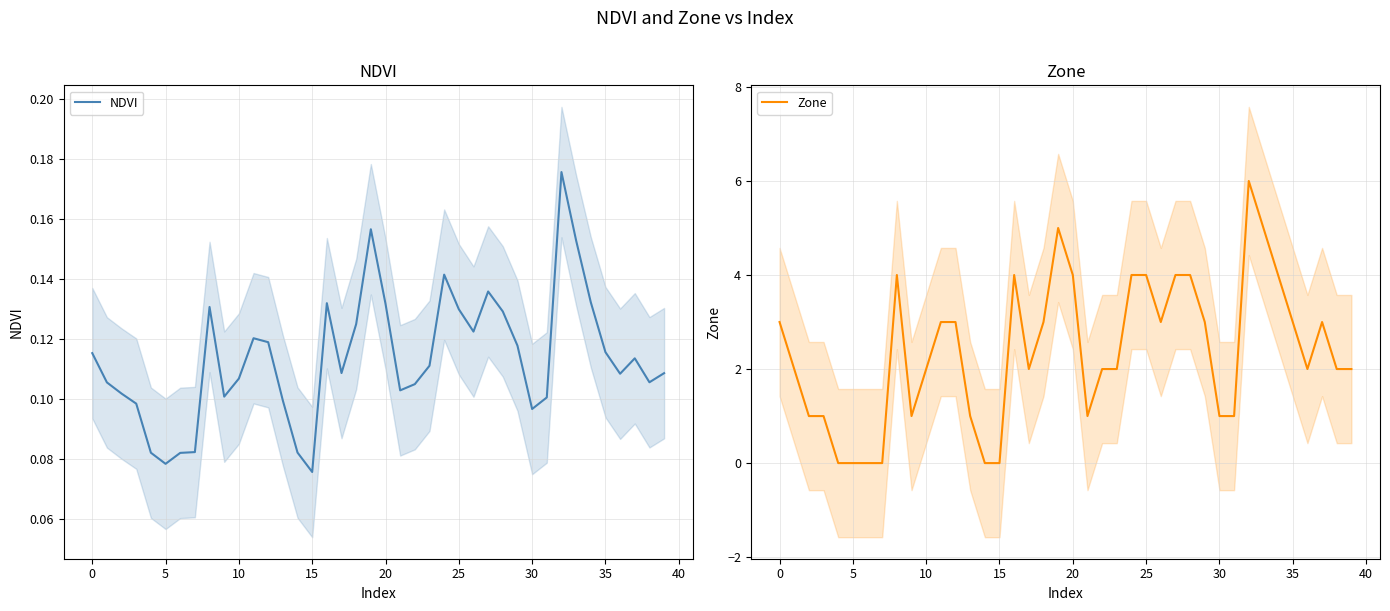

Which category has the lowest value in the NDVI series?

15